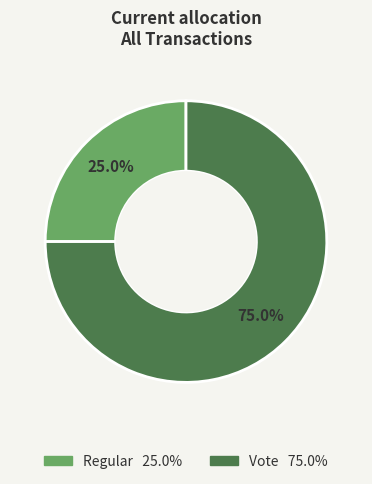

What is the largest slice in the pie chart?

Vote